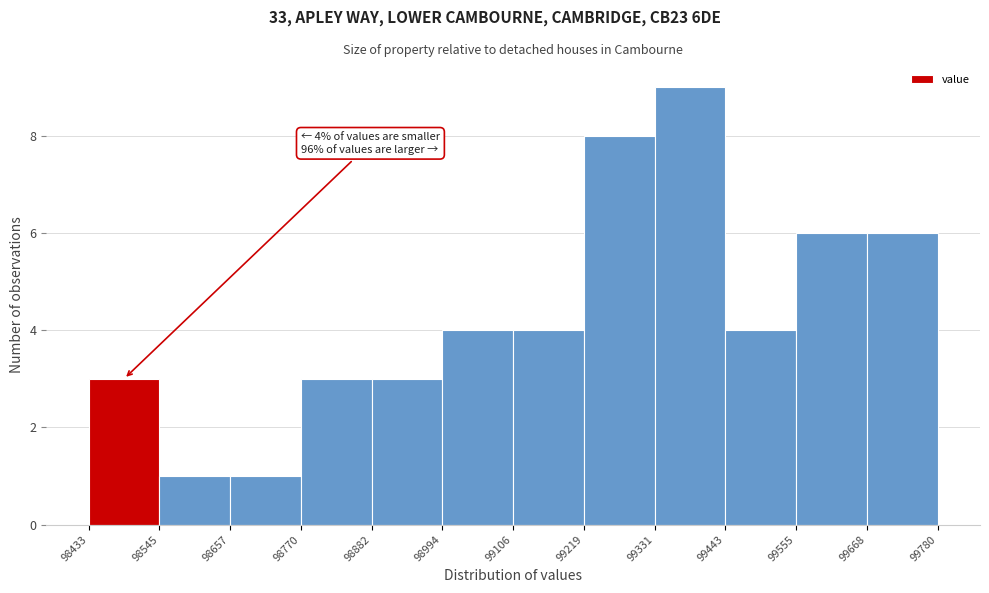

Which range on the x-axis has the tallest bar?

99331 to 99443